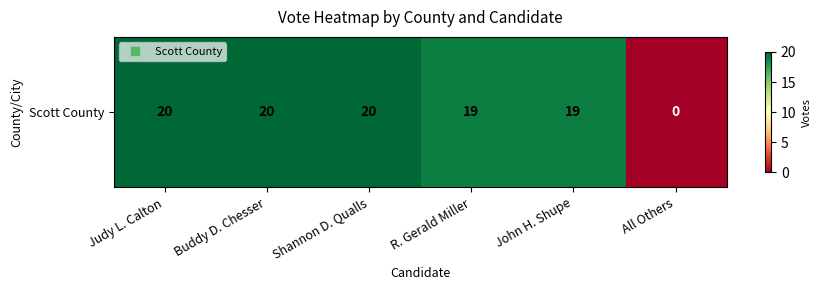

Reading right to left, transcribe all the data shown in this chart.

0	19	19	20	20	20